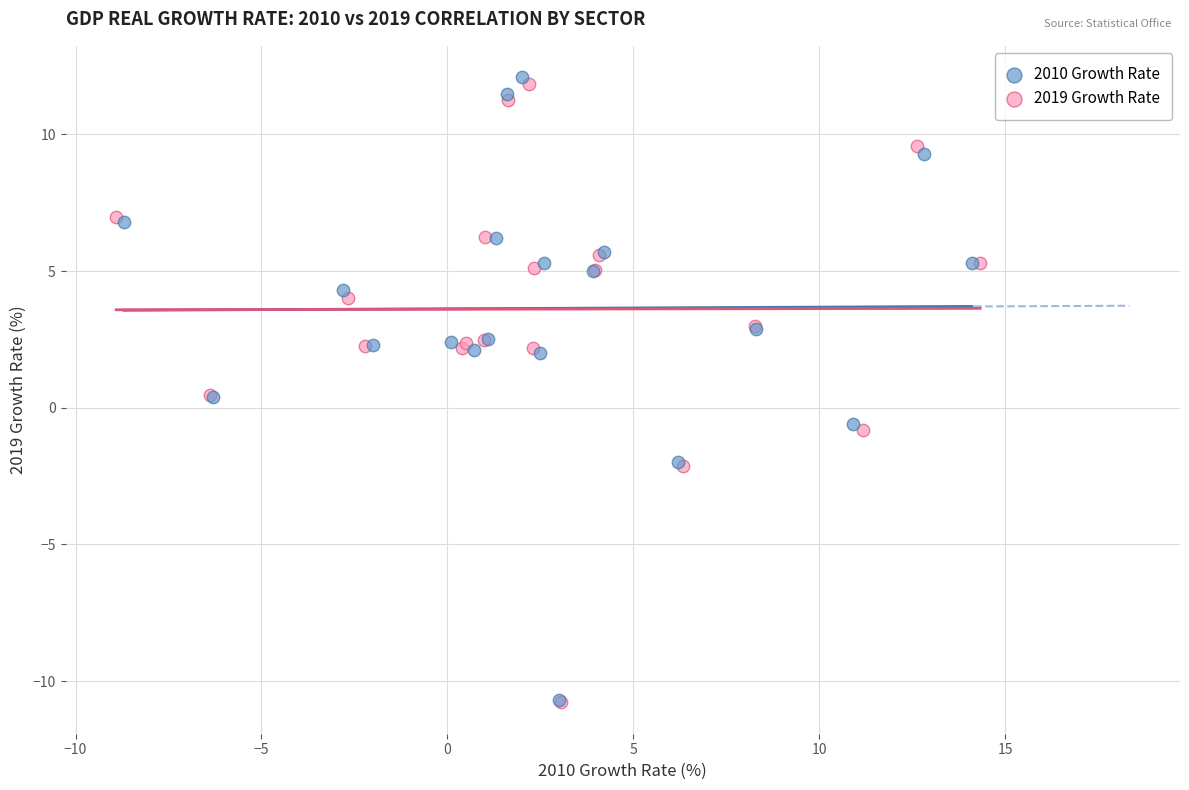

Which series has the widest spread of Y values?

2010 Growth Rate